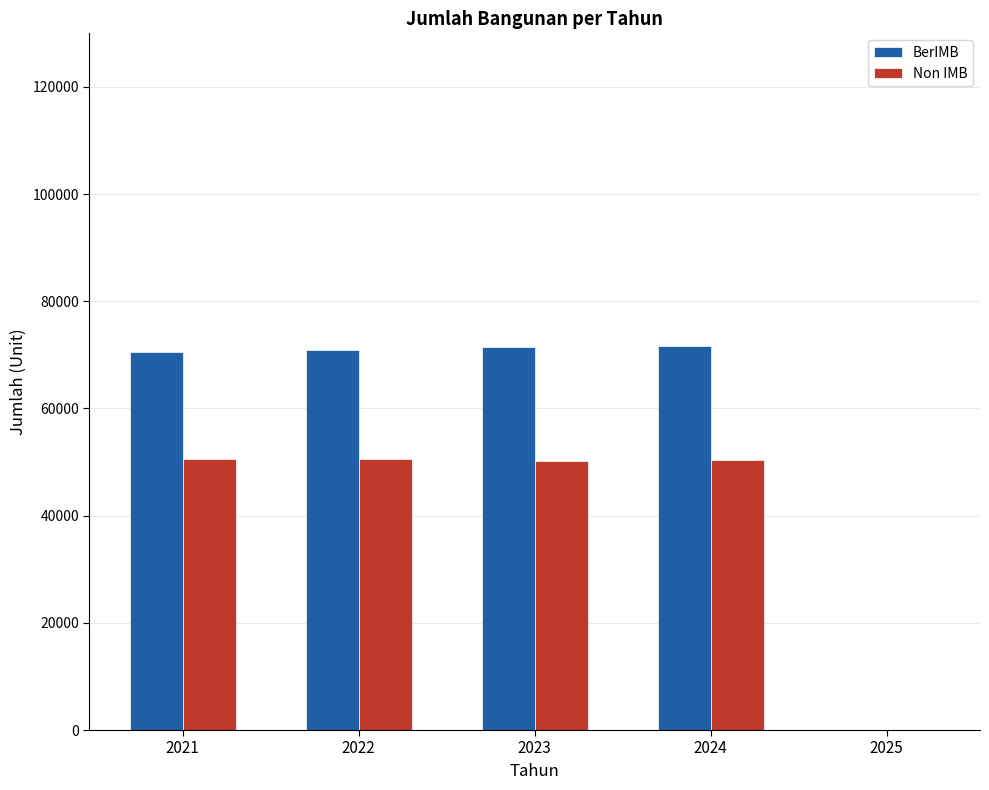

Is it true that BerIMB equals 17094 at 2024?

False